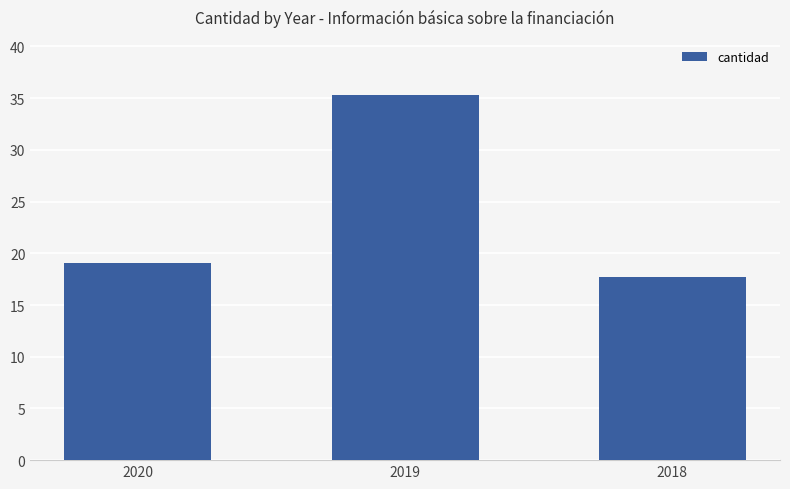

Are the bars horizontal?

No